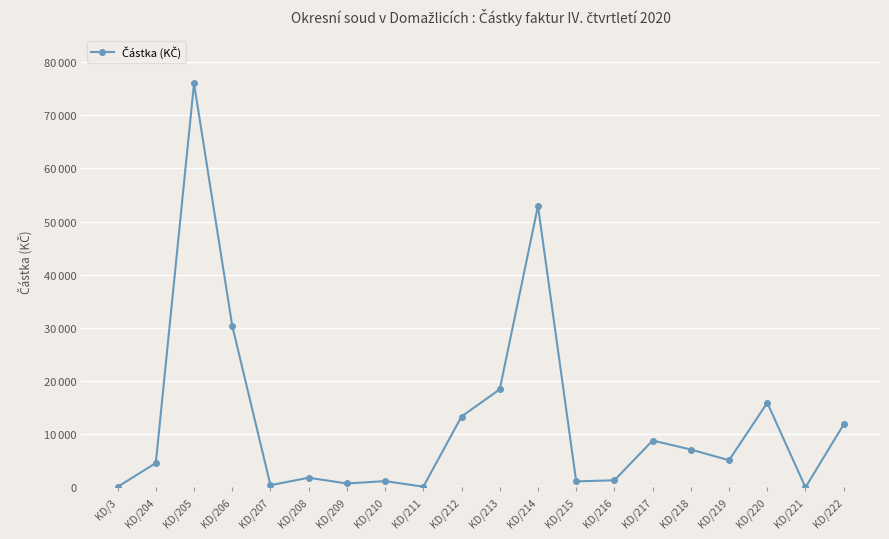

List the labels in order of value, largest first.

KD/205, KD/214, KD/206, KD/213, KD/220, KD/212, KD/222, KD/217, KD/218, KD/219, KD/204, KD/208, KD/216, KD/210, KD/215, KD/209, KD/207, KD/211, KD/3, KD/221